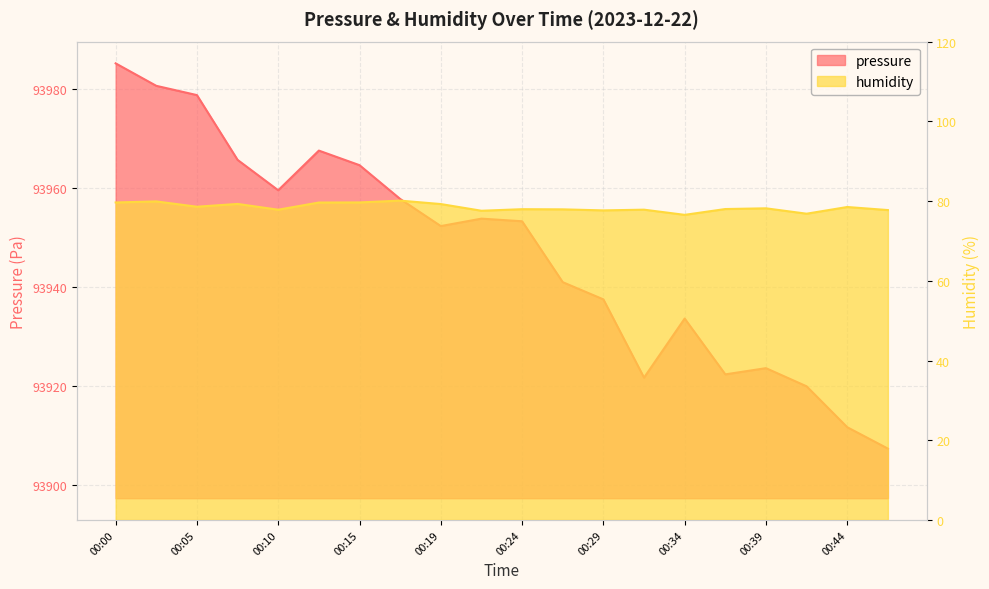

True or false: pressure has a value of 93923.6 at 00:39.

True